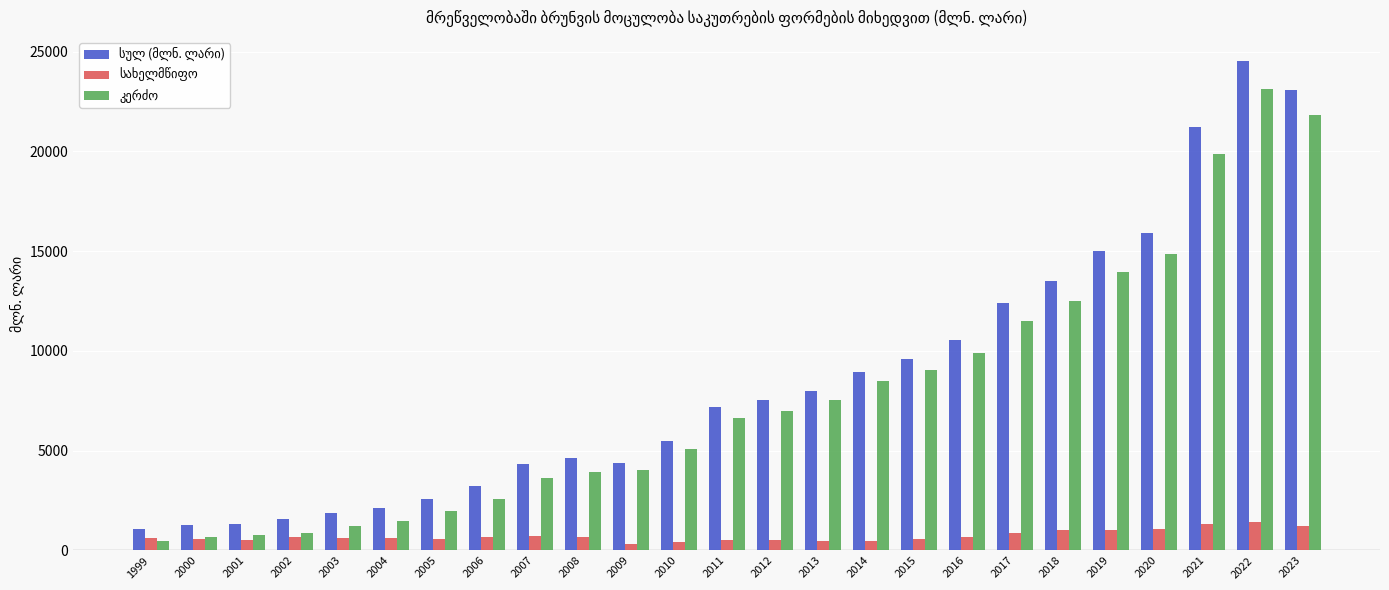

What is the greatest value displayed?

24517.0